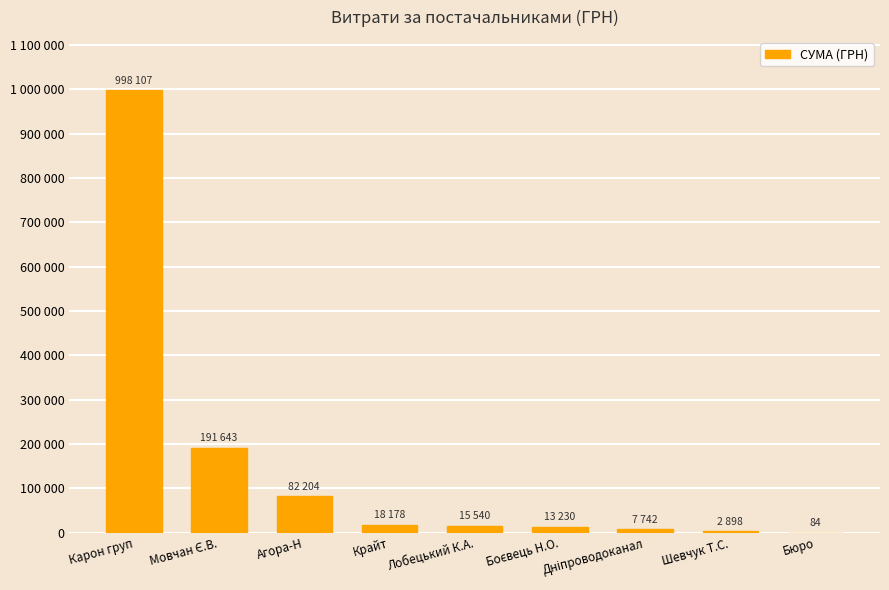

How many data points are above 15540?

4